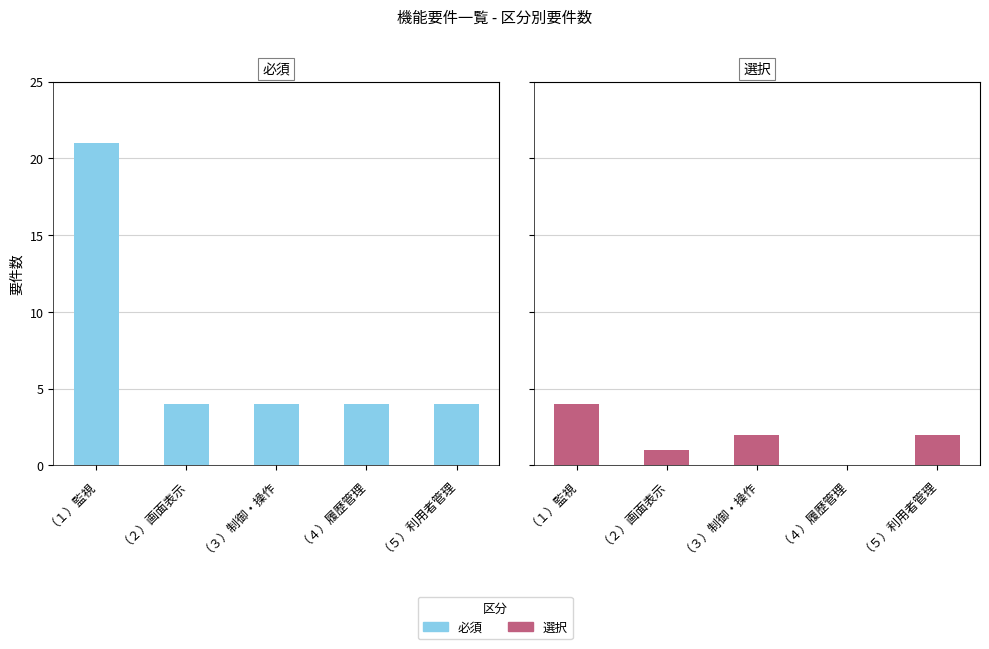

Is the value of 必須 at （２）画面表示 greater than the value of 選択 at （１）監視?

No